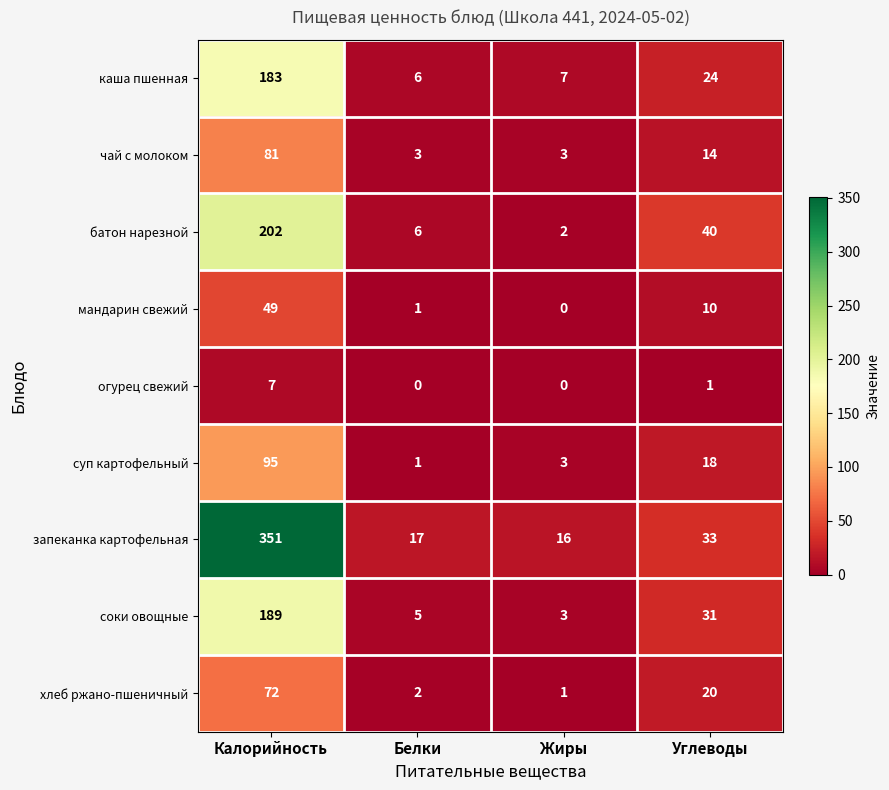

What is the difference between the highest and lowest values at Углеводы?

39